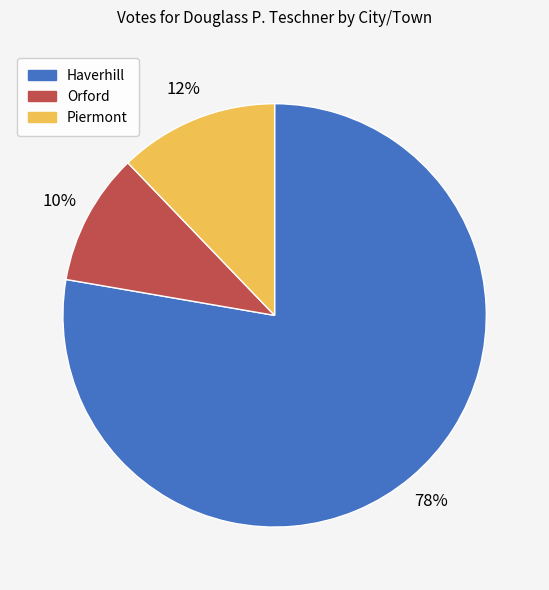

To the nearest percent, what portion does Piermont represent?

12%